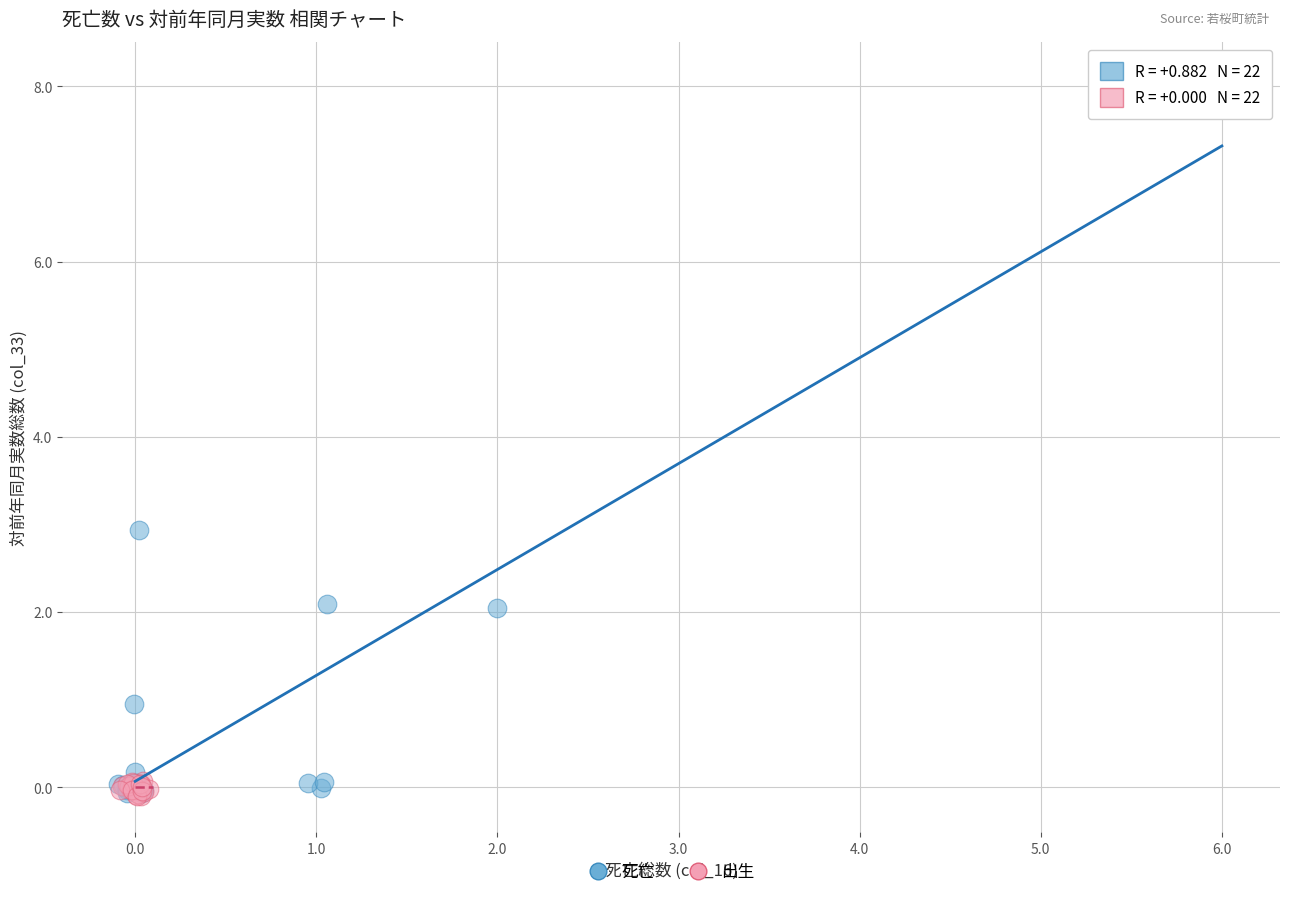

Which series contains the highest Y value?

死亡